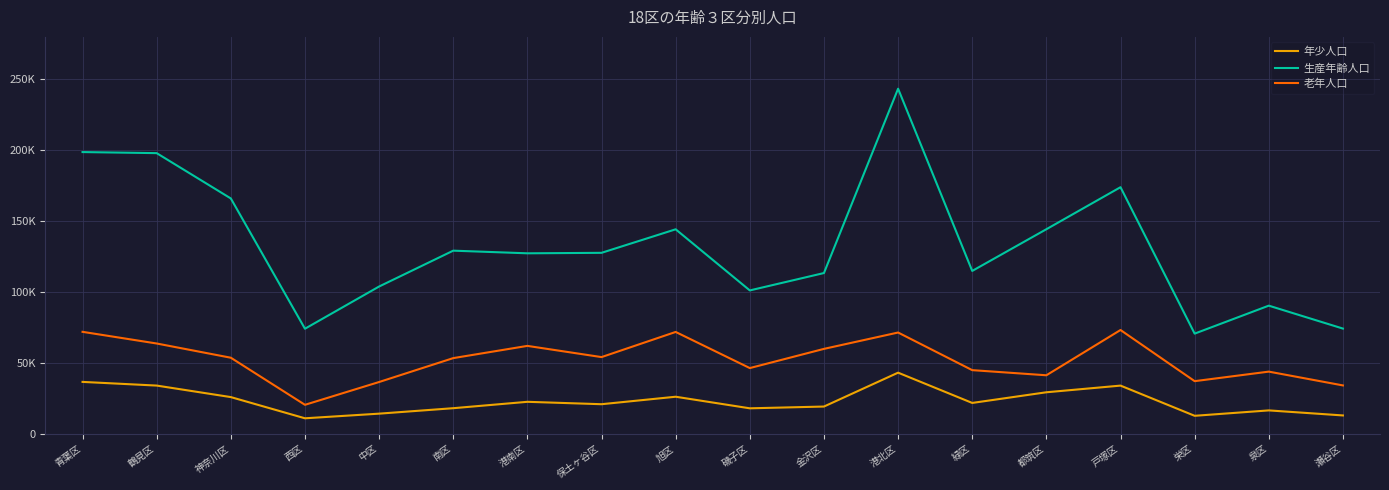

What is the average value of the 老年人口 series?

52295